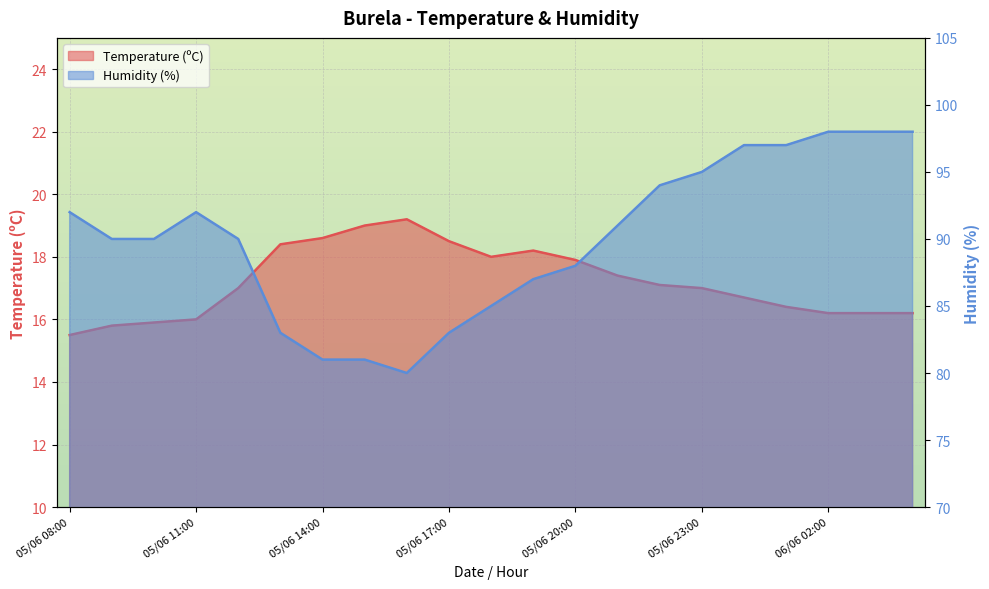

At which category is the sum across all series the highest?

06/06 02:00